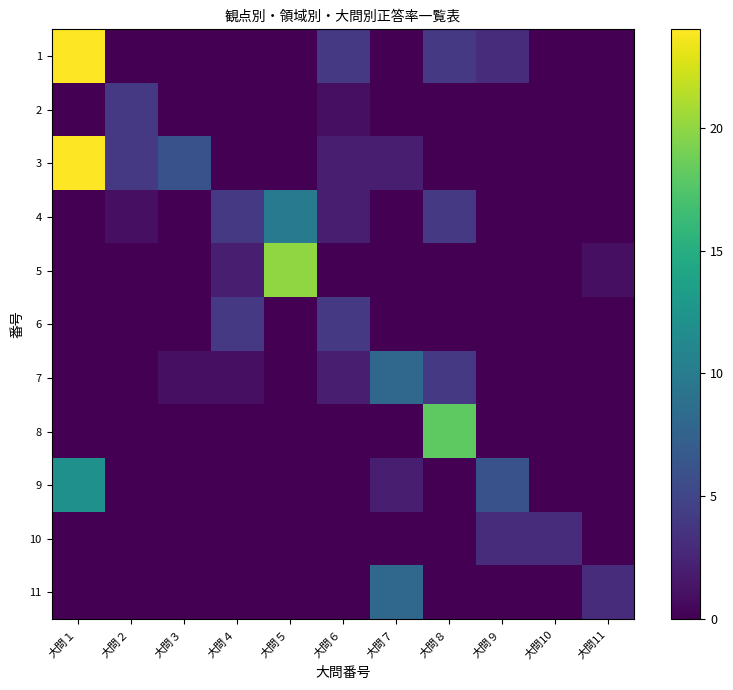

What is the total value across all series at 大問１?

60